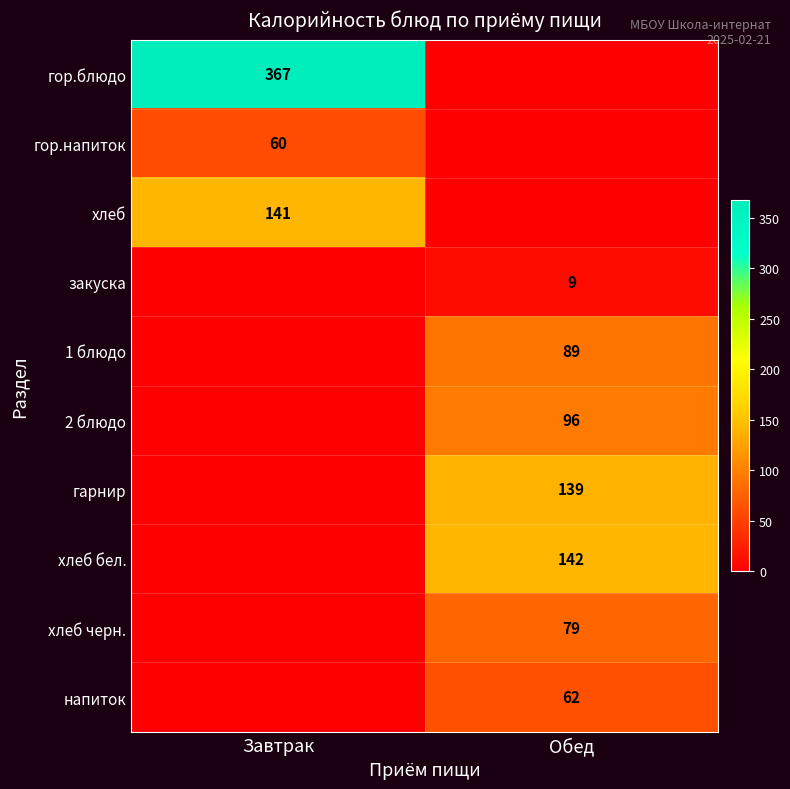

Which label corresponds to the smallest value in the chart?

Обед